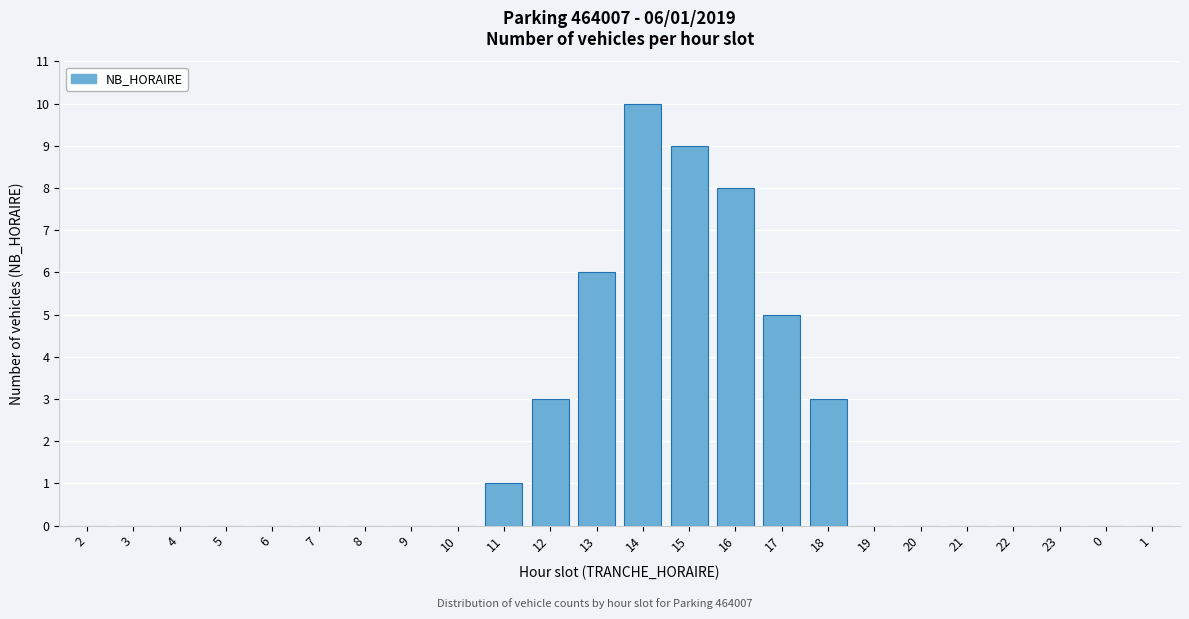

Reading left to right, list all the values displayed in this chart.

2=0	3=0	4=0	5=0	6=0	7=0	8=0	9=0	10=0	11=1	12=3	13=6	14=10	15=9	16=8	17=5	18=3	19=0	20=0	21=0	22=0	23=0	0=0	1=0